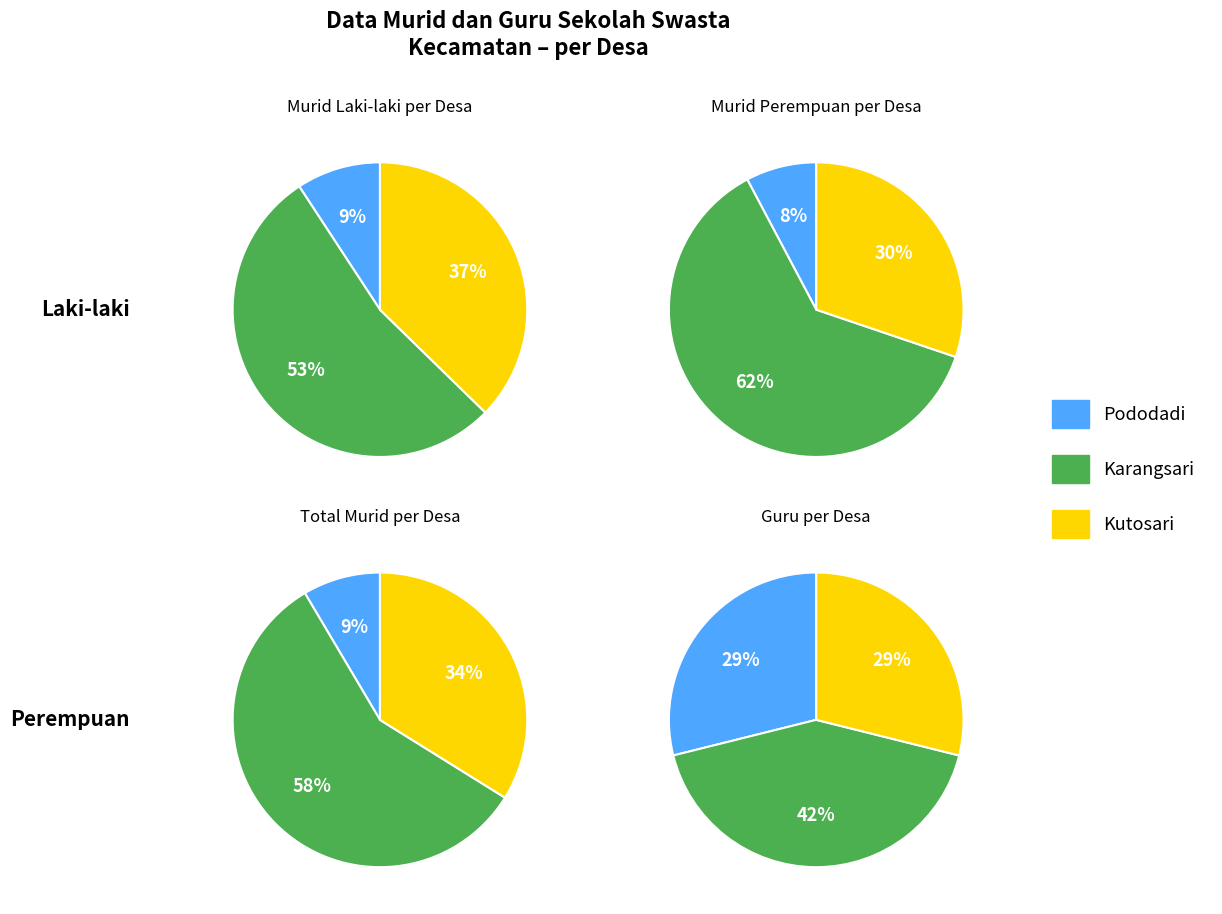

Between Kutosari and Karangsari, which is larger?

Karangsari